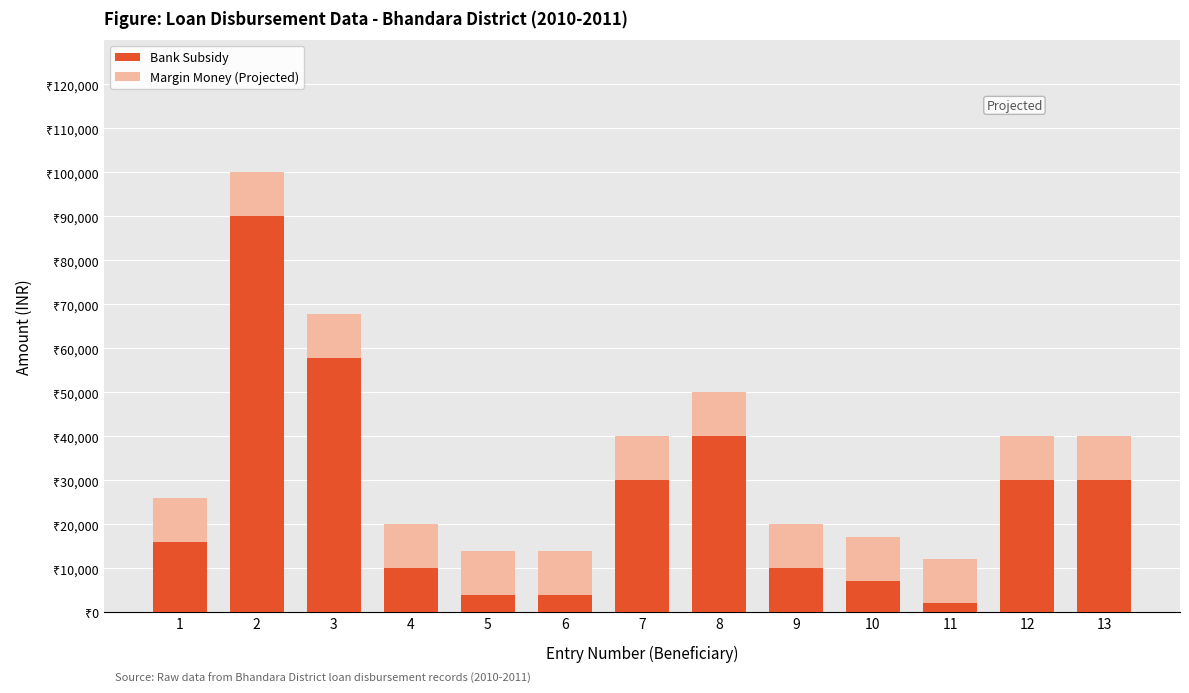

What are all the series names shown in the legend?

Bank Subsidy, Margin Money (Projected)